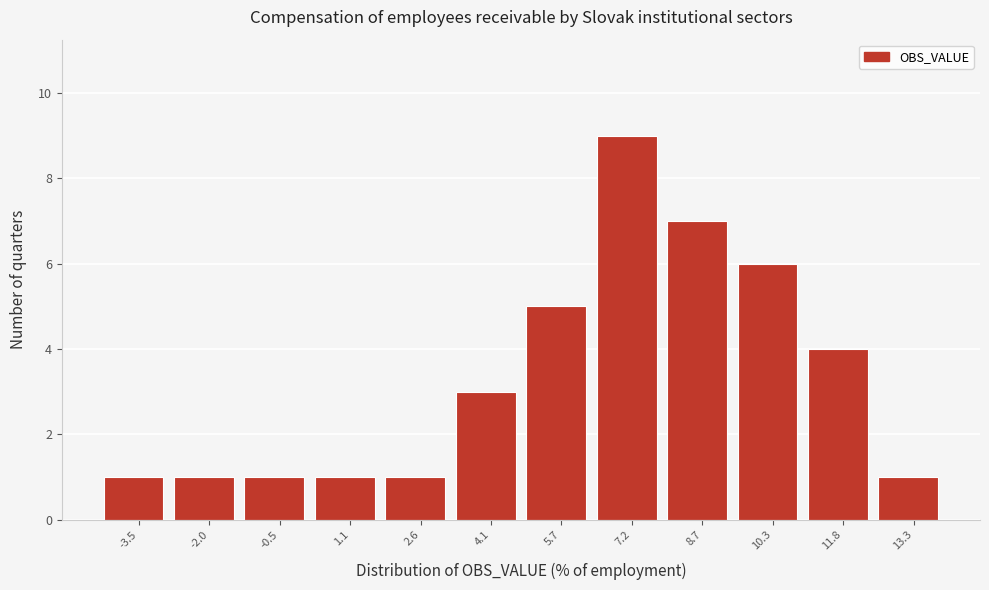

Reading right to left, list all the values displayed in this chart.

1	4	6	7	9	5	3	1	1	1	1	1